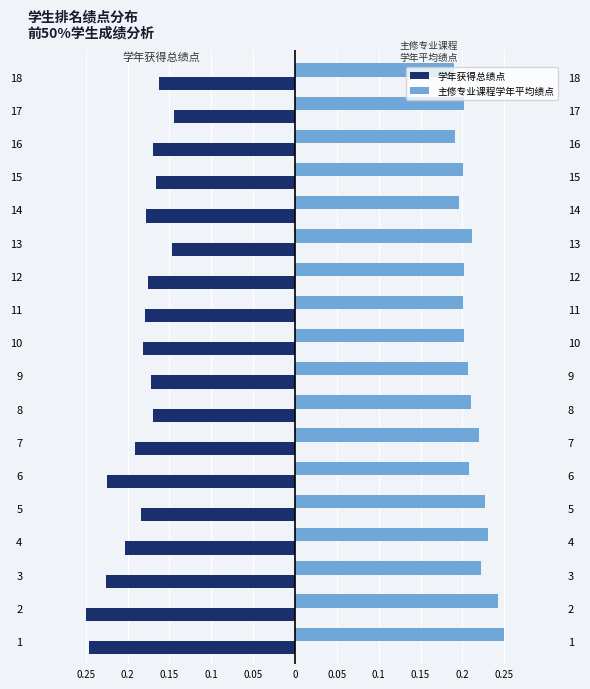

At 10, list the series in order from smallest to largest.

学年获得总绩点, 主修专业课程学年平均绩点